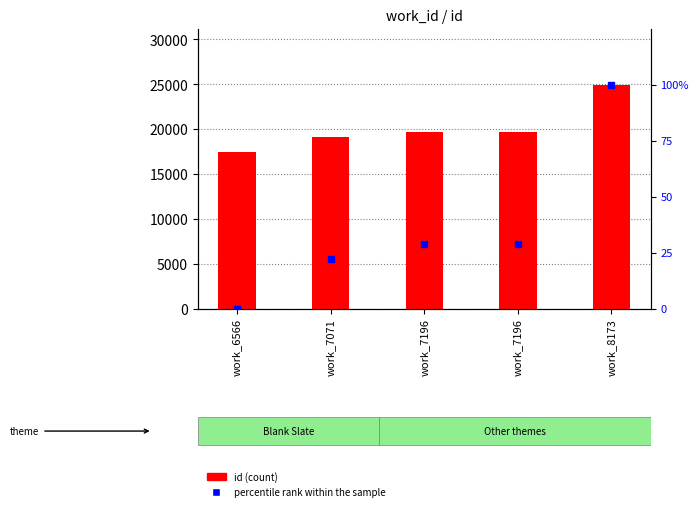

Reading left to right, transcribe all the data shown in this chart.

id (count): 17445.0	19096.0	19621.0	19622.0	24963.0
percentile rank within the sample: 0.0	22.0	28.9	29.0	100.0